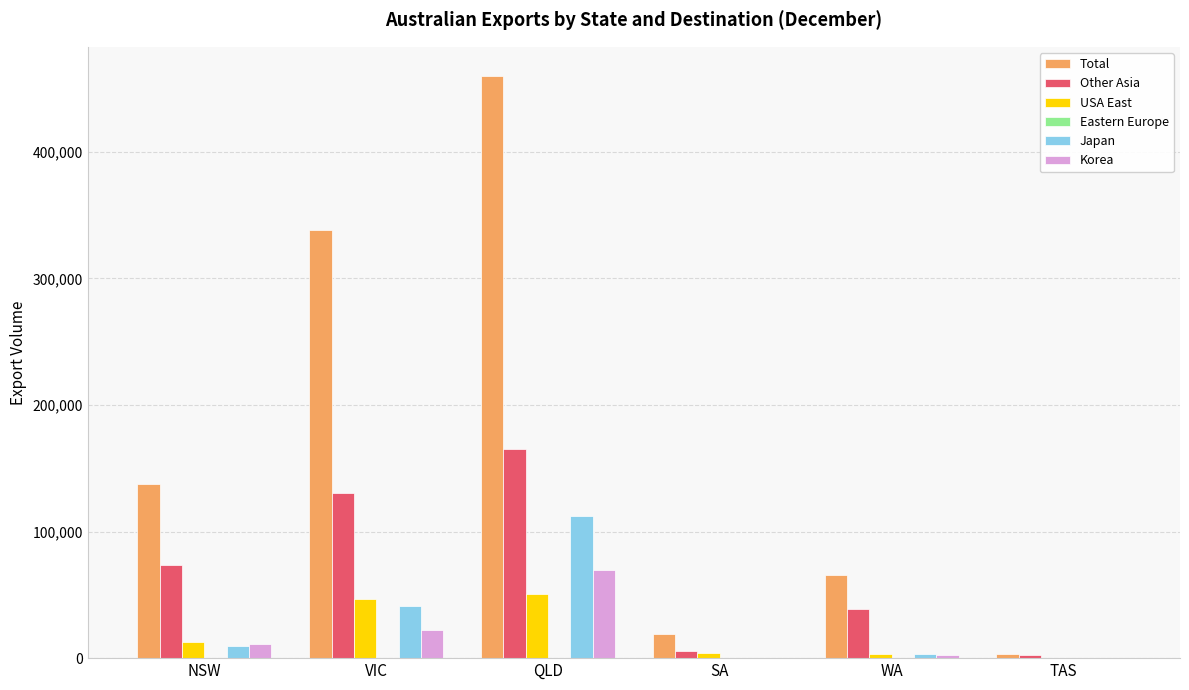

What is the sum of all USA East values?

117124